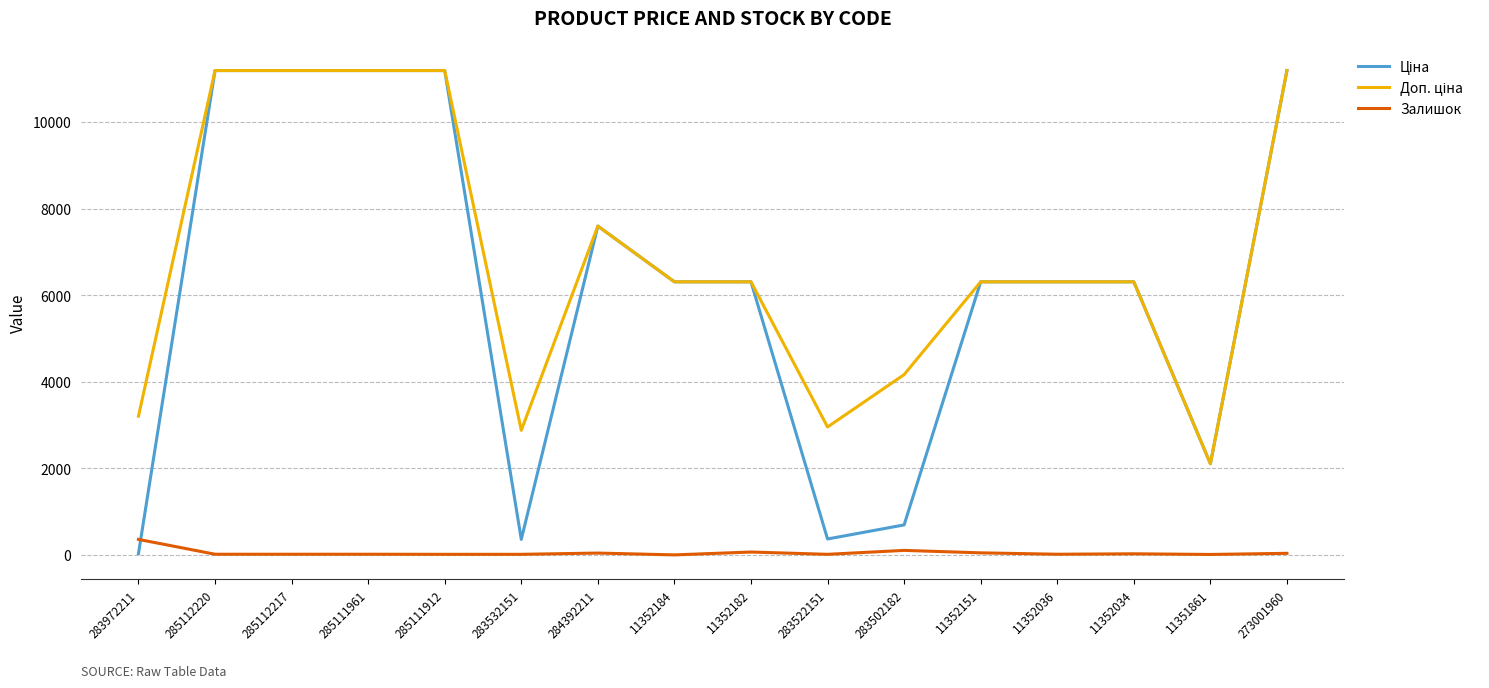

Is it true that Залишок equals 15.0 at 283532151?

True